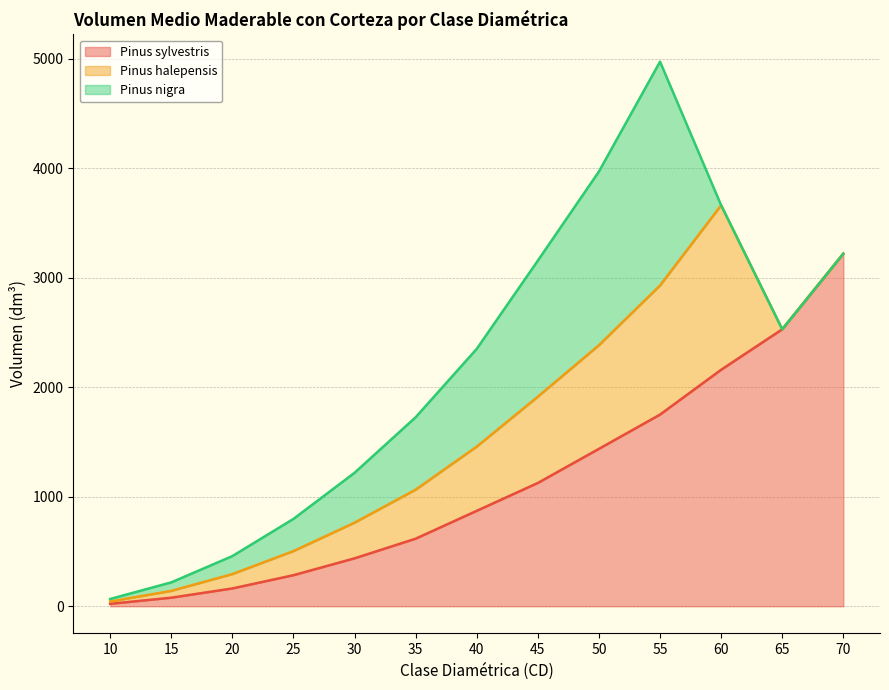

How many values in the Pinus halepensis series are below 325?

6